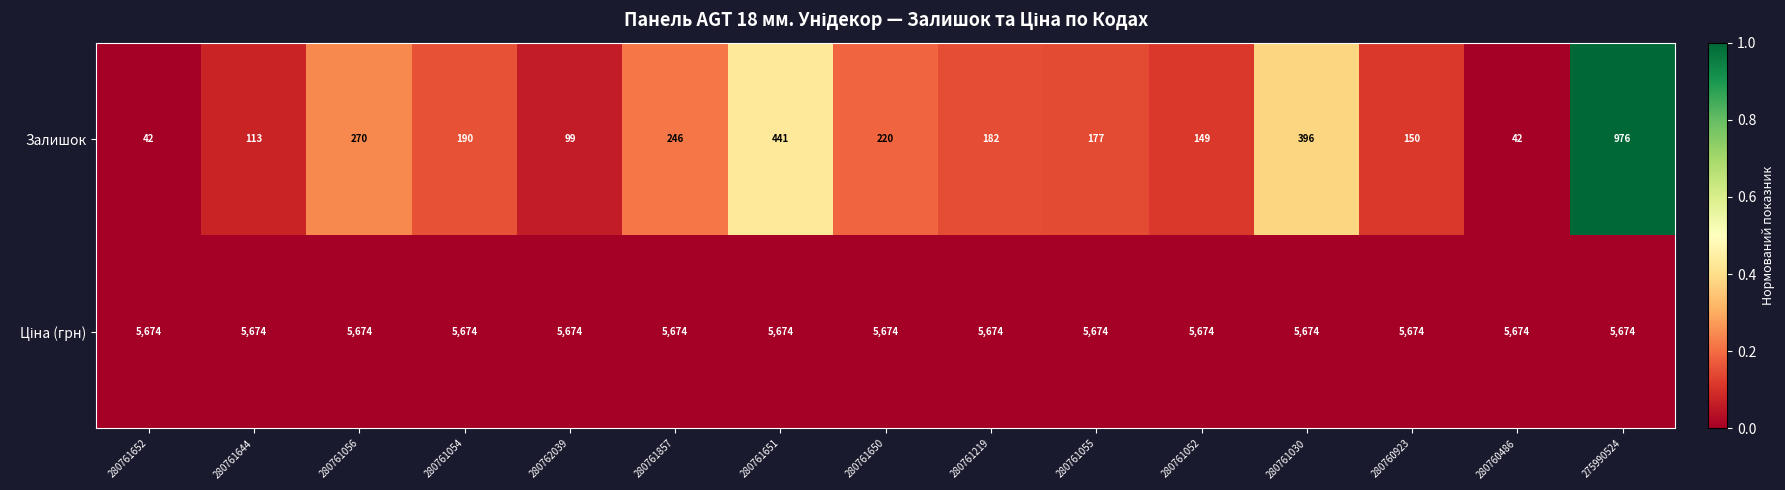

Count the number of categories in the chart.

15